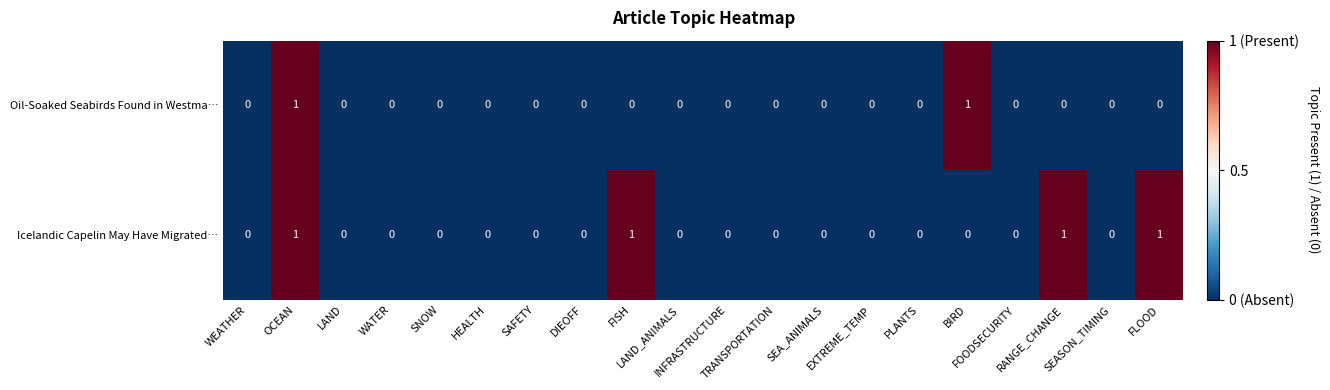

Count the Icelandic Capelin May Have Migrated… values in the range 0 to 1.

20